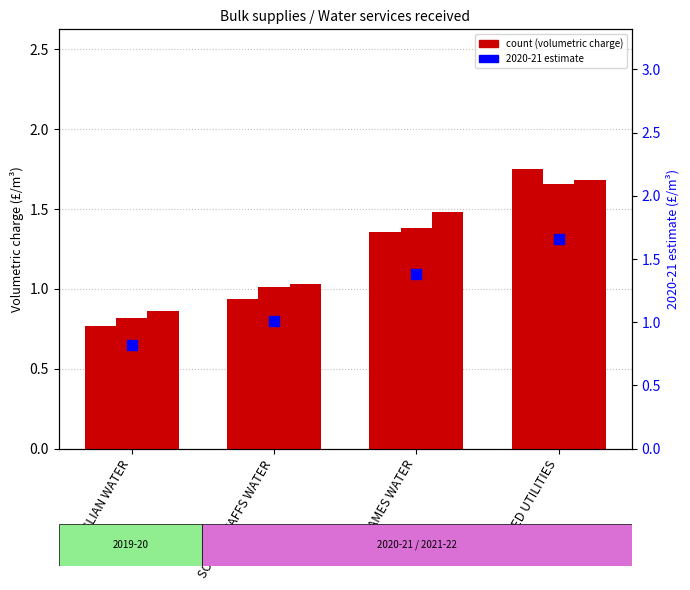

What is the total value across all series at UNITED UTILITIES?

6.8